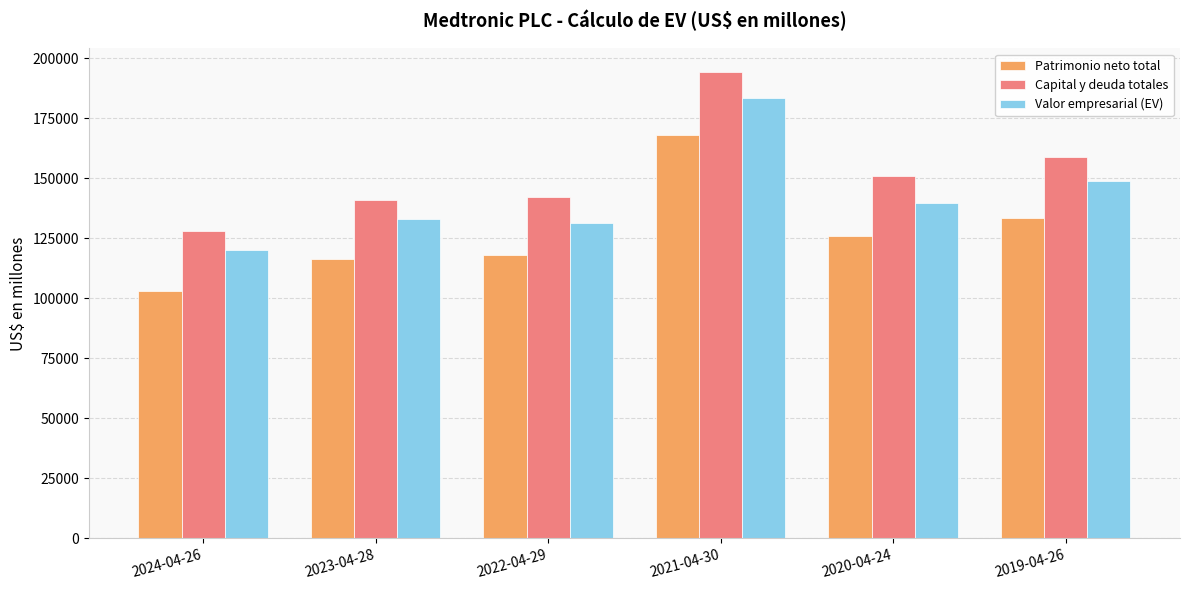

How many distinct data groups are displayed?

3